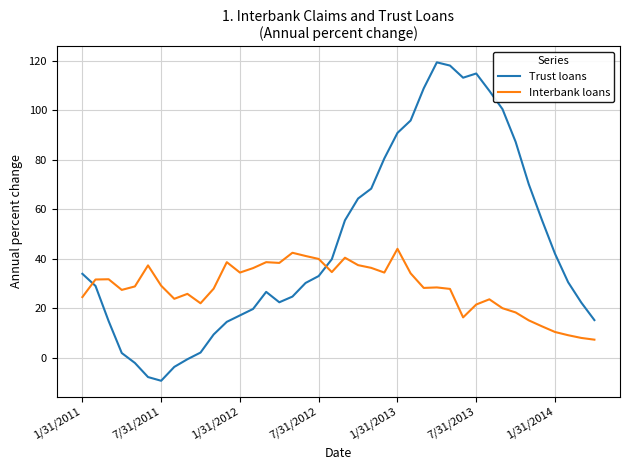

Which series has the largest total across all categories?

Trust loans